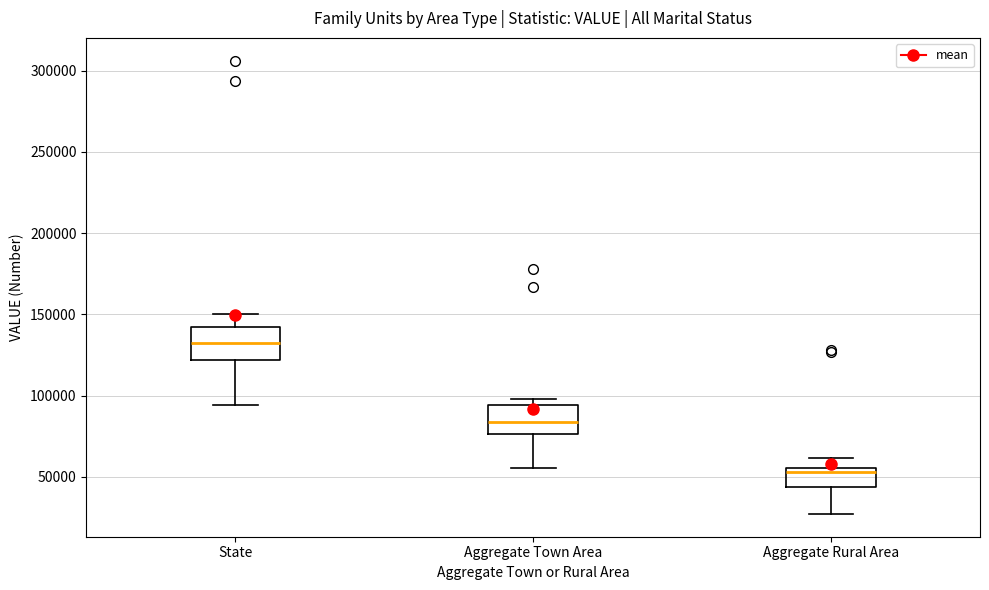

Which box's median line is the highest?

State